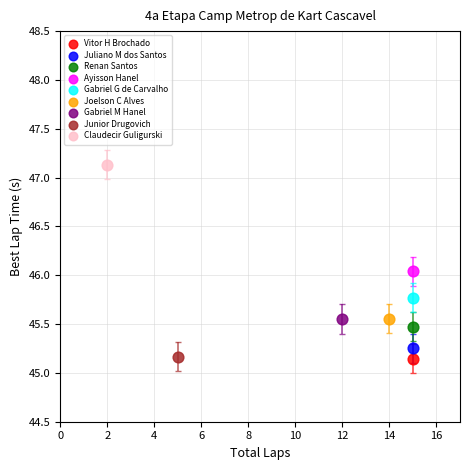

Which series reaches the maximum Y coordinate?

Claudecir Guligurski